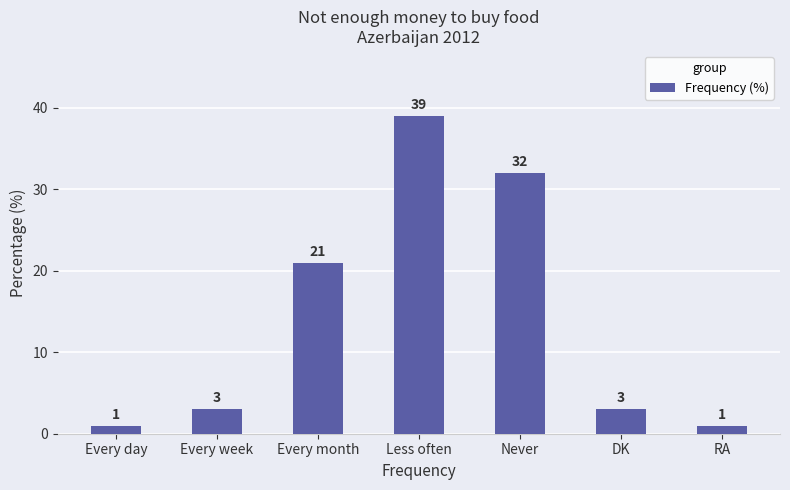

What position from the left is Every month?

3